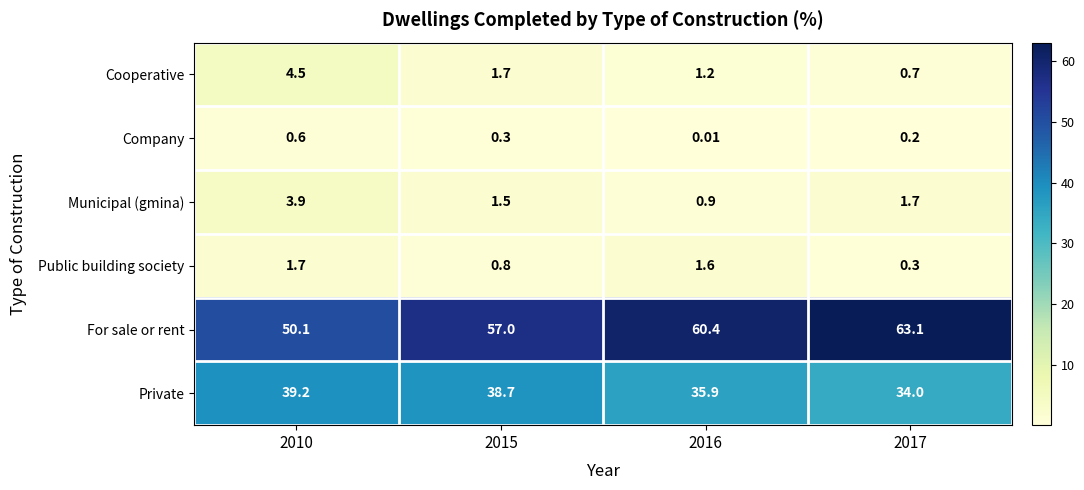

At how many categories does at least one series exceed 20?

4